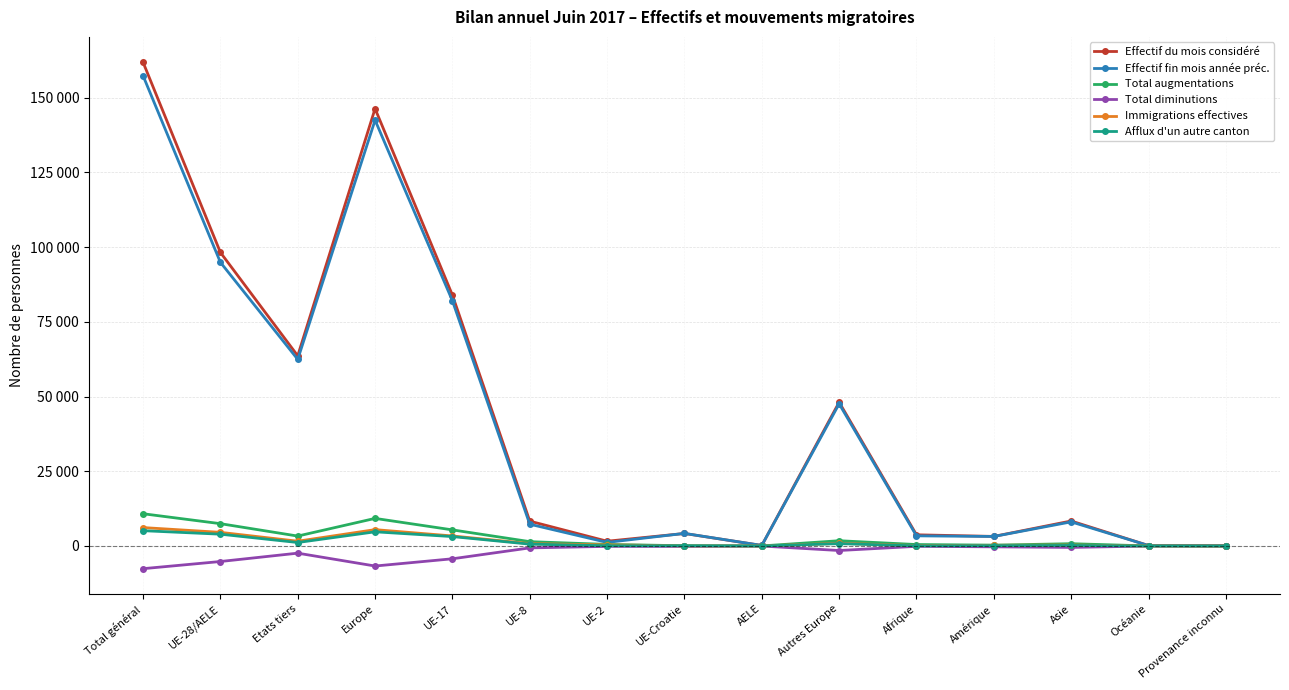

What is the value of the Afflux d'un autre canton point at the 3rd from the left?

1167